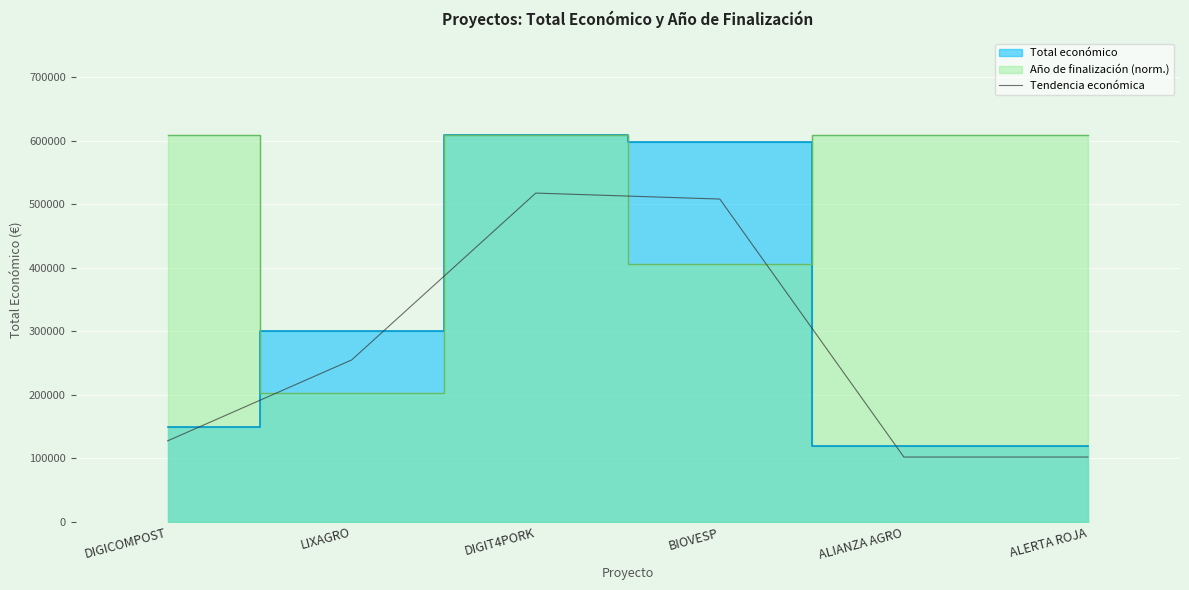

List the labels in order of value, largest first.

DIGIT4PORK, BIOVESP, LIXAGRO, DIGICOMPOST, ALIANZA AGRO, ALERTA ROJA